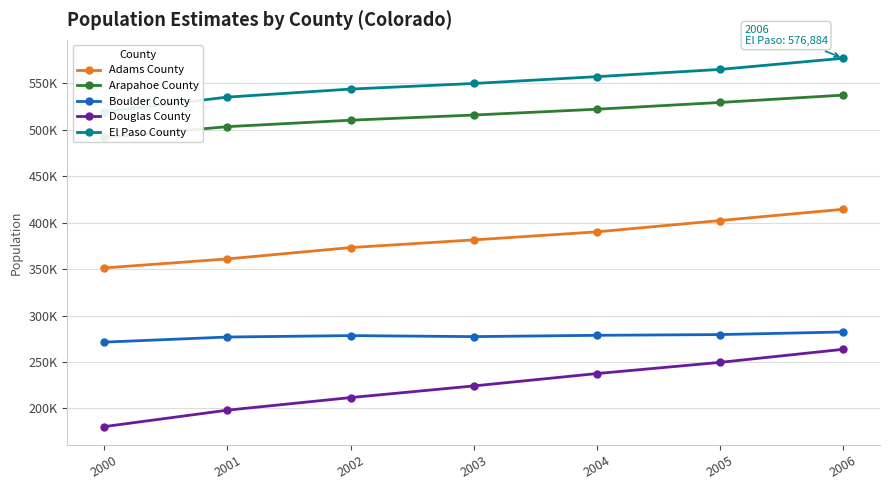

What is the sum of all Boulder County values?

1944464